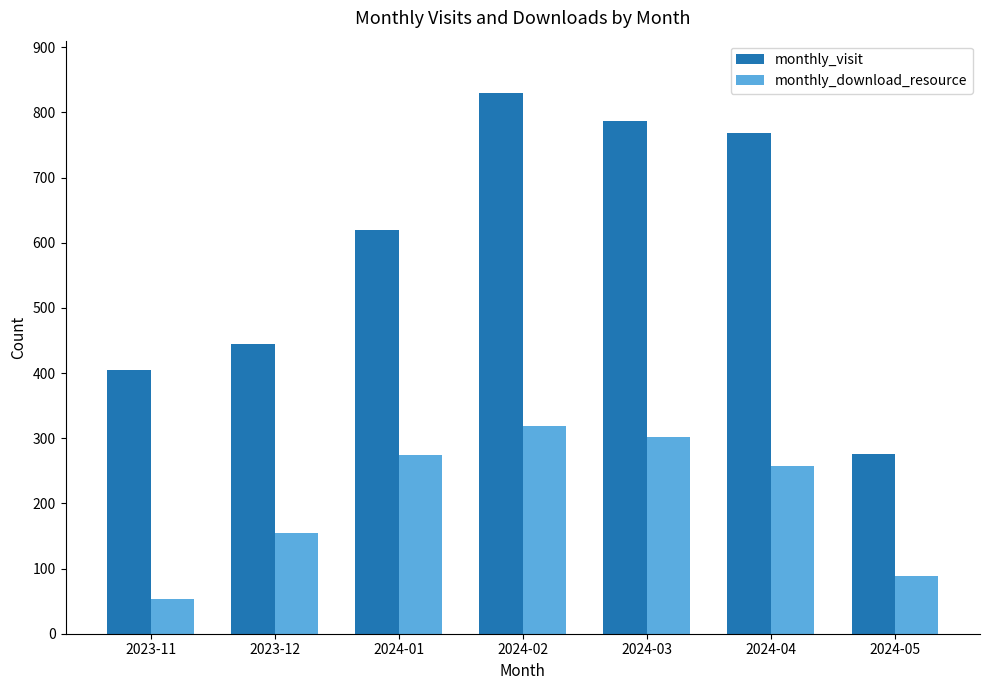

Rank the series at 2024-04 from highest to lowest value.

monthly_visit, monthly_download_resource